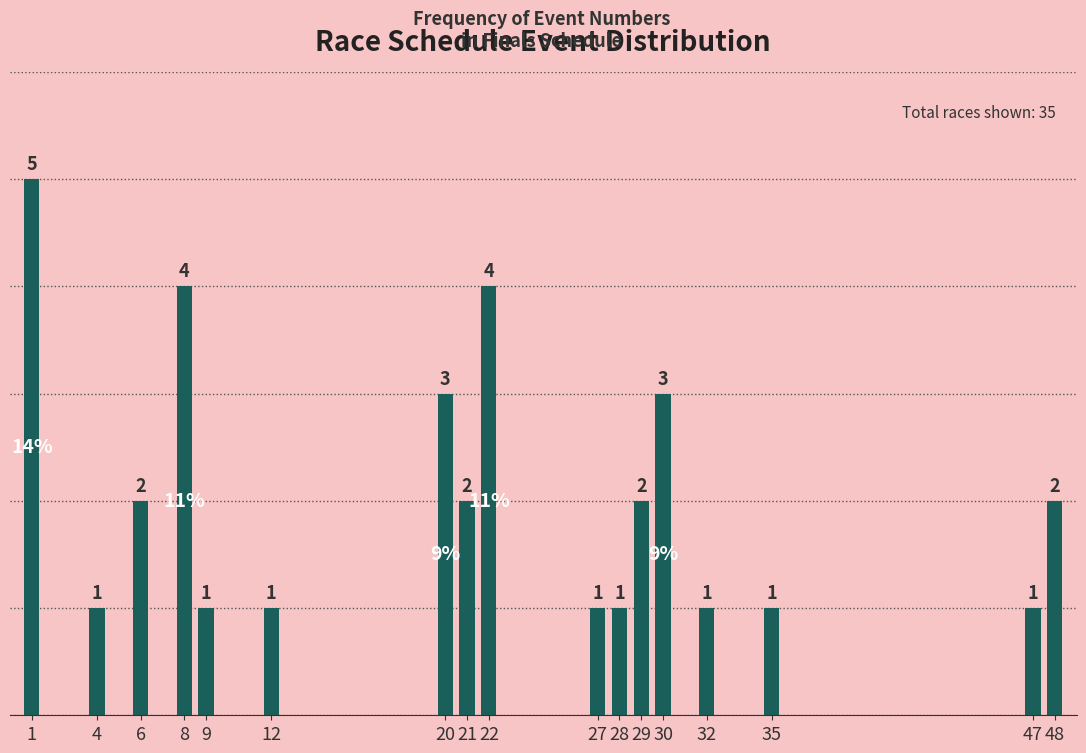

Reading left to right, extract all data points from this chart.

1=5	4=1	6=2	8=4	9=1	12=1	20=3	21=2	22=4	27=1	28=1	29=2	30=3	32=1	35=1	47=1	48=2